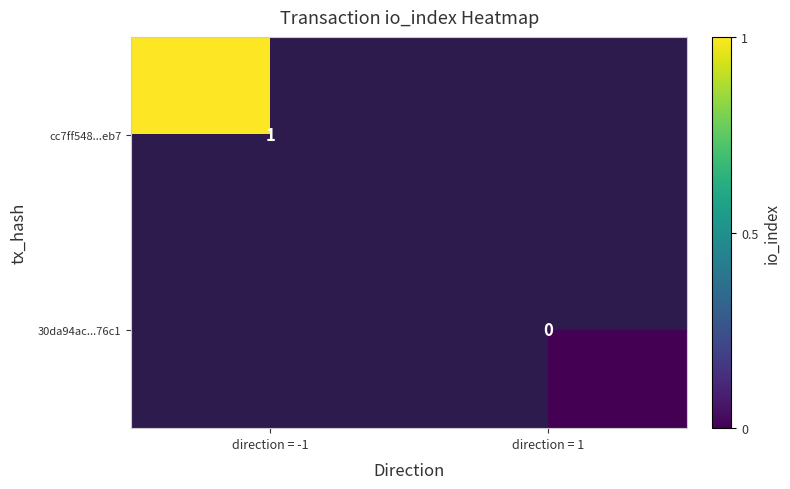

Is it true that cc7ff548...eb7 equals 0.7 at direction = -1?

False